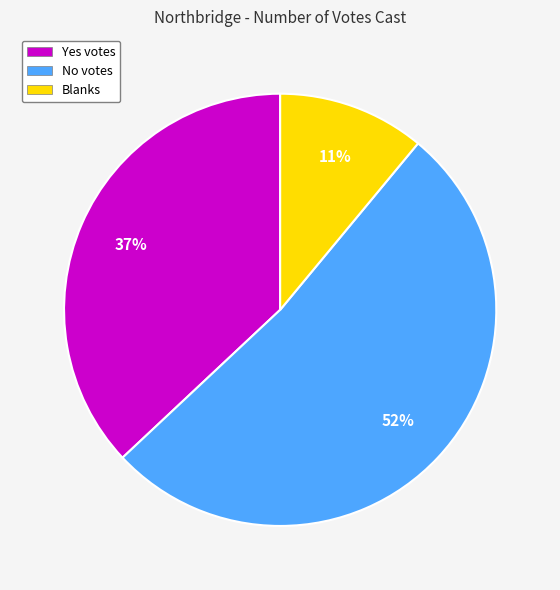

Is there a majority slice in this chart?

Yes